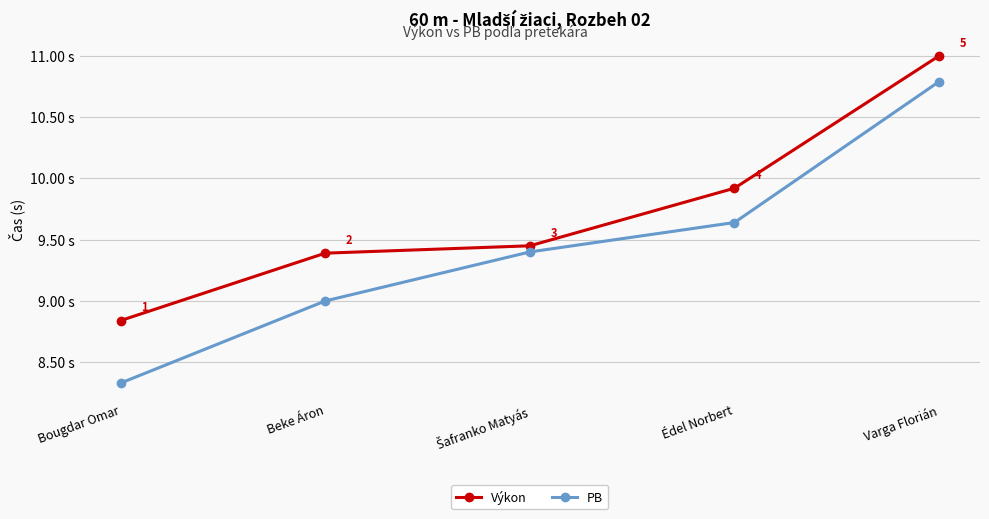

At which label does PB reach its minimum?

Bougdar Omar